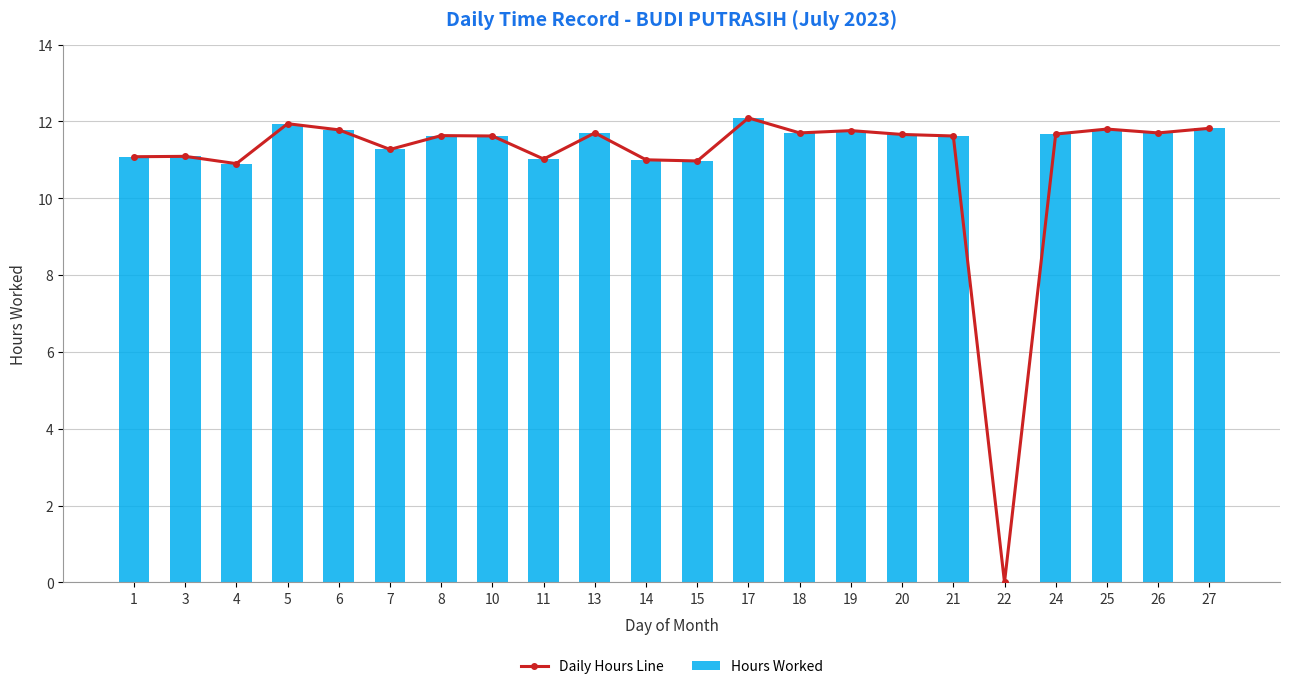

Between 5 and 19, which series saw the biggest shift?

Daily Hours Line